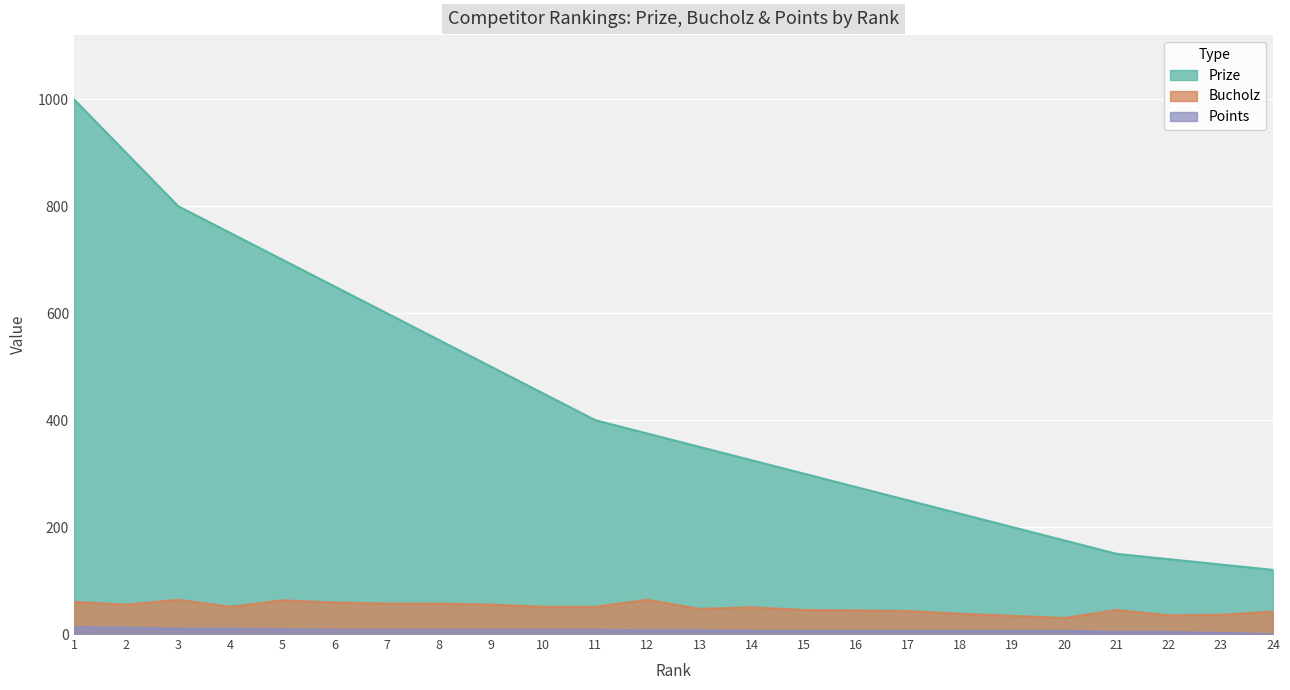

Rank the series by their maximum value, from lowest to highest.

Points, Bucholz, Prize